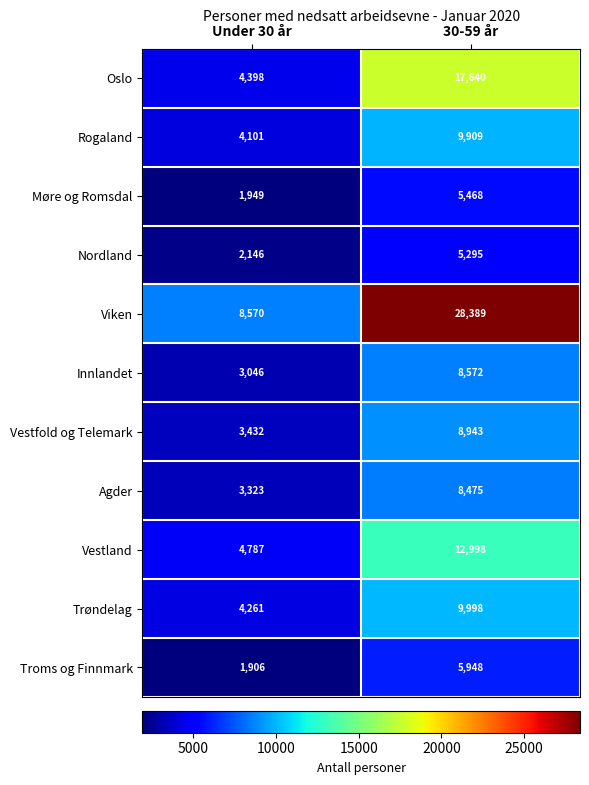

Reading right to left, transcribe all the data shown in this chart.

Oslo: 17640	4398
Rogaland: 9909	4101
Møre og Romsdal: 5468	1949
Nordland: 5295	2146
Viken: 28389	8570
Innlandet: 8572	3046
Vestfold og Telemark: 8943	3432
Agder: 8475	3323
Vestland: 12998	4787
Trøndelag: 9998	4261
Troms og Finnmark: 5948	1906